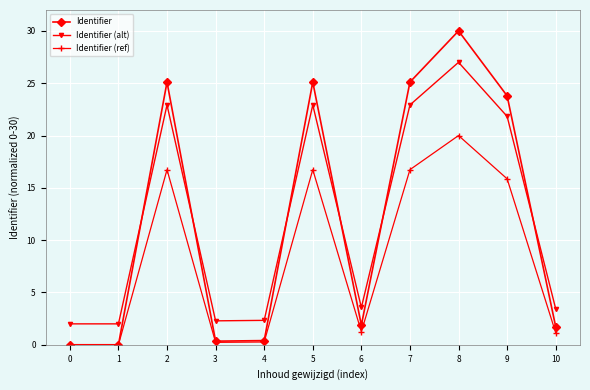

Where is the first local maximum for Identifier?

2